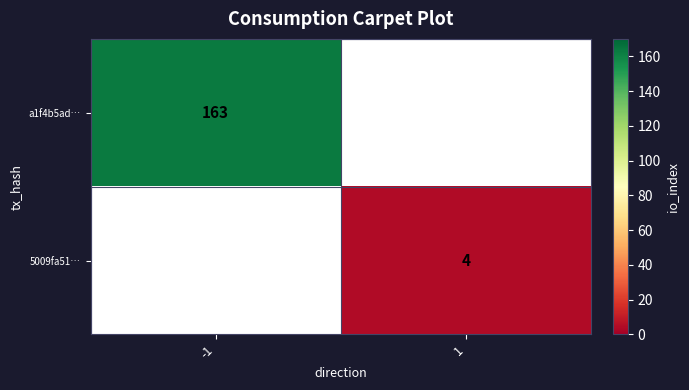

The a1f4b5ad… series shows 265 at -1. True or false?

False